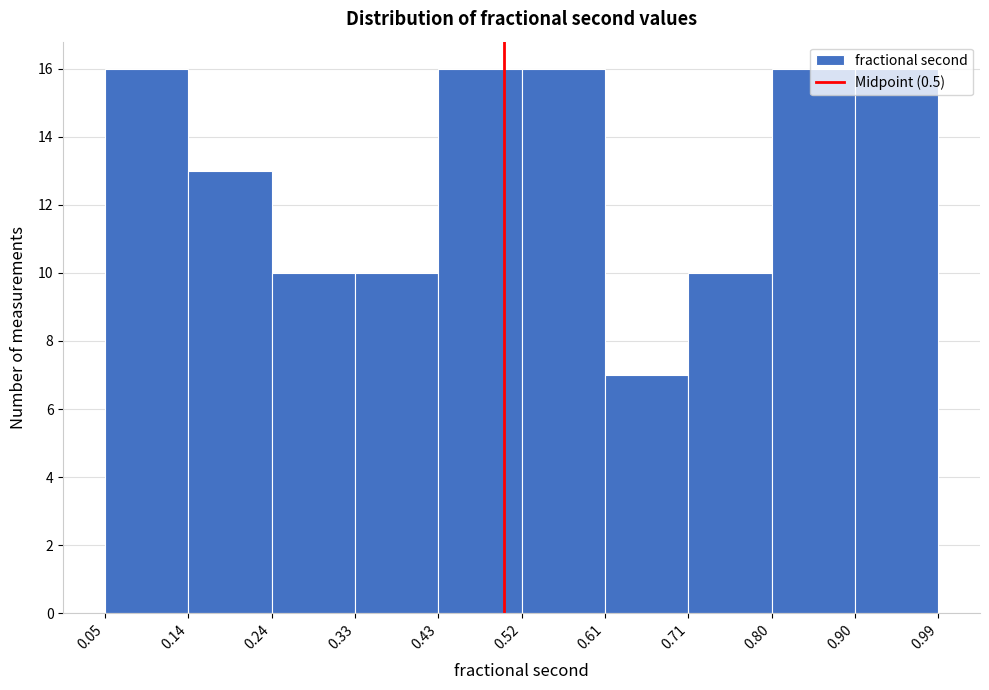

Reading left to right, list every bar in this chart as the range it spans on the x-axis followed by its height. The values are not printed on the chart, so give them approximately, as read against the axis.

0.05 to 0.14: 16
0.14 to 0.24: 13
0.24 to 0.33: 10
0.33 to 0.43: 10
0.43 to 0.52: 16
0.52 to 0.61: 16
0.61 to 0.71: 7
0.71 to 0.80: 10
0.80 to 0.90: 16
0.90 to 0.99: 16